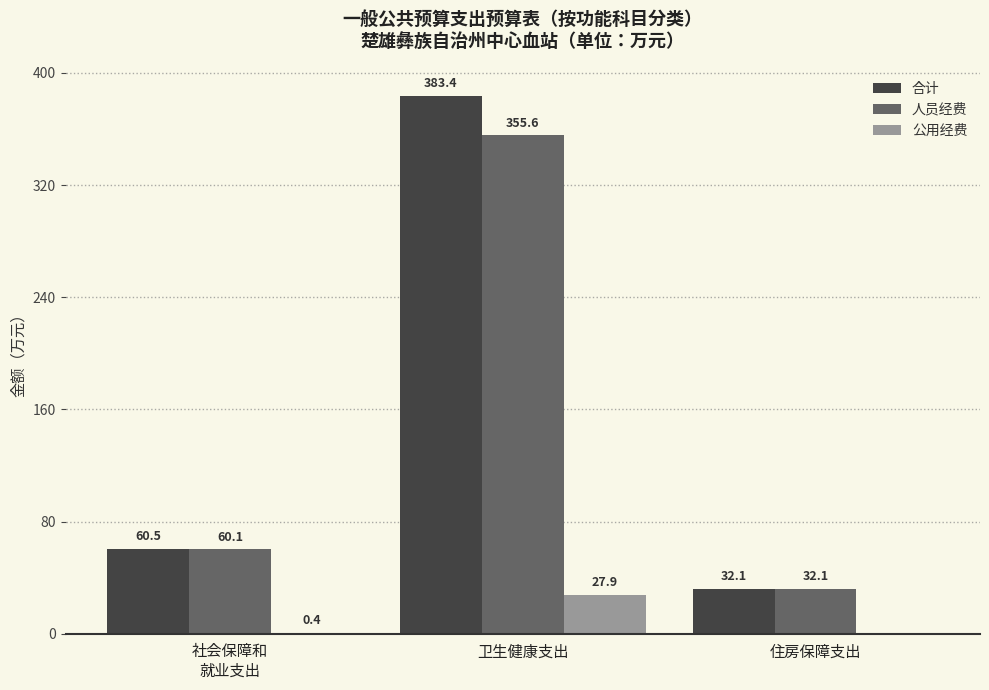

Which series changed the most between 卫生健康支出 and 住房保障支出?

合计